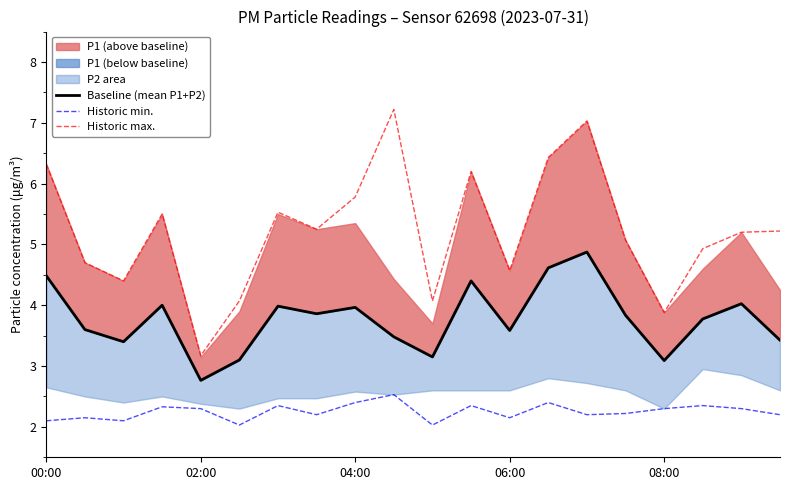

At which label does Historic max. first exceed 5?

00:00